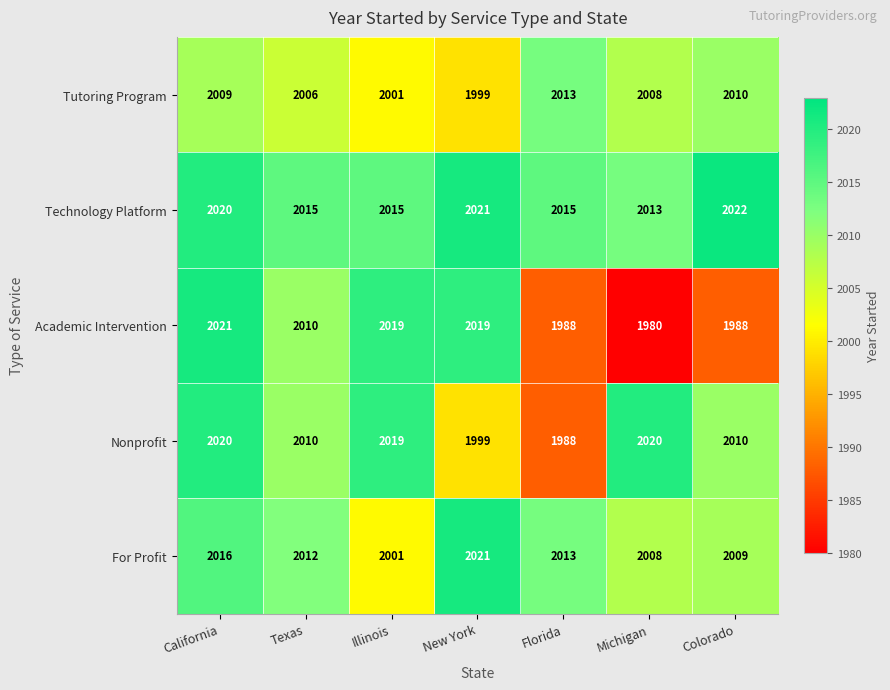

Which series has the widest spread of values?

Academic Intervention